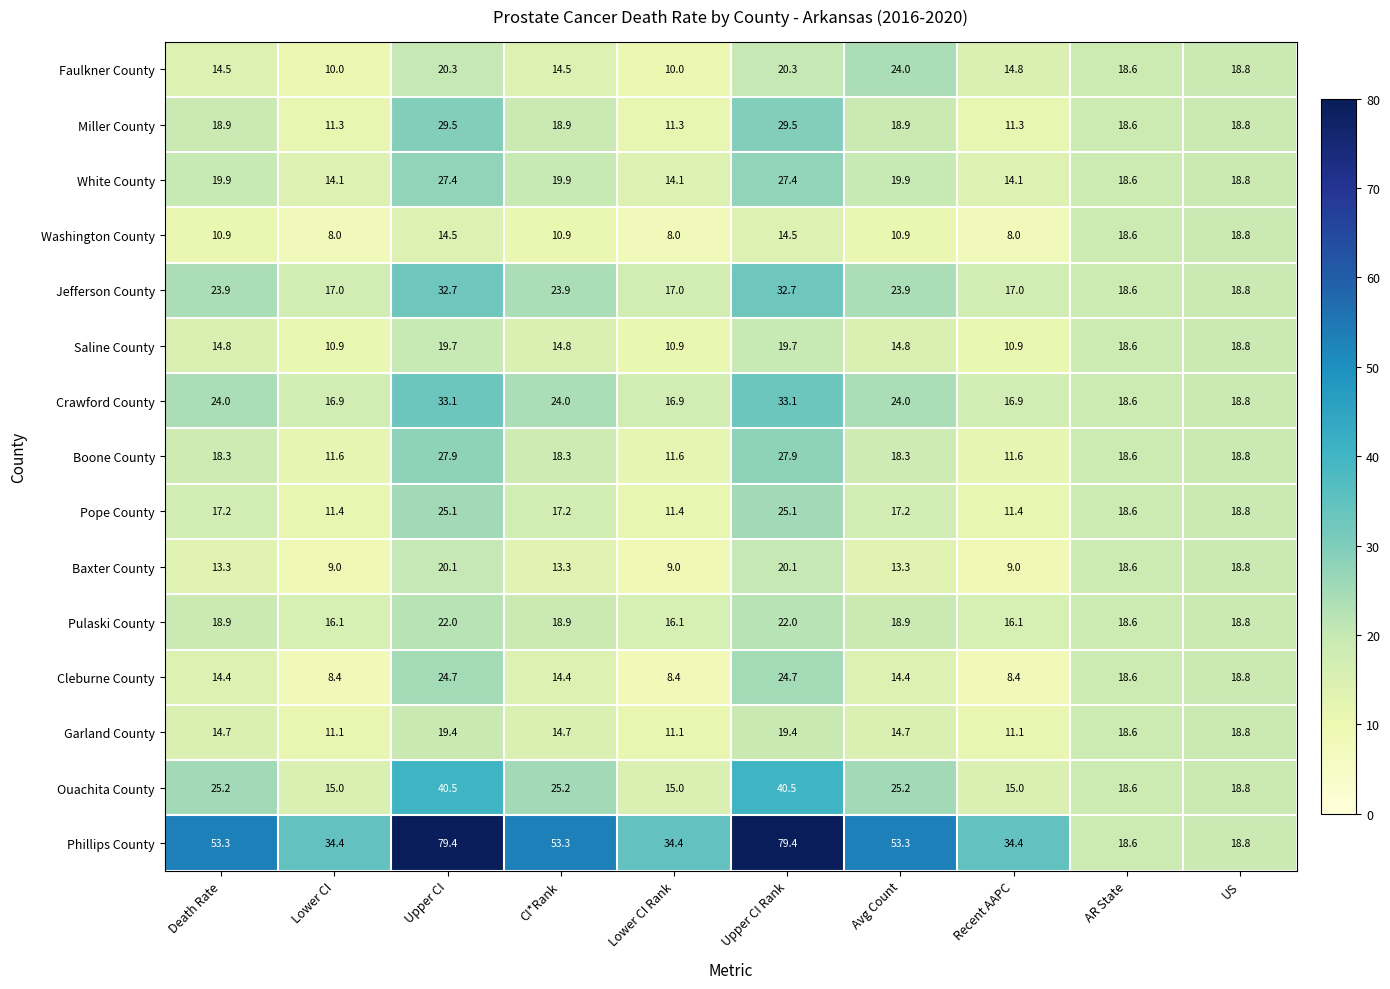

At how many categories does at least one series exceed 70?

2